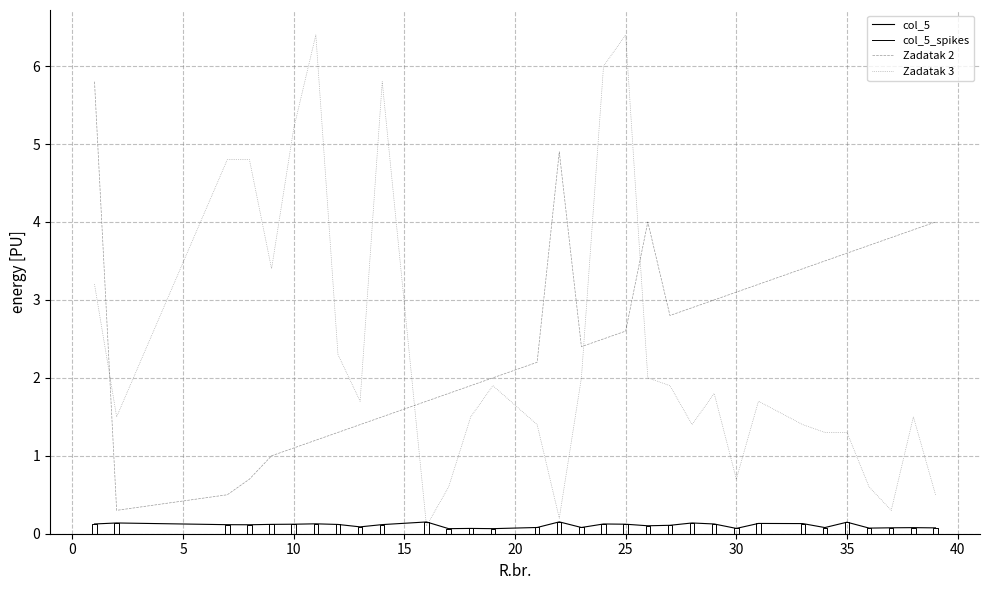

At which category does the chart reach its minimum across all series?

17